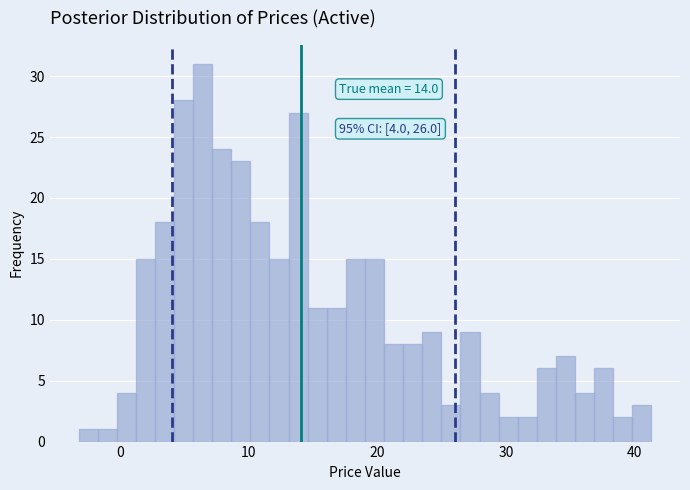

Around what value on the x-axis is the tallest bar? Give the approximate position of its centre, as read against the axis.

6